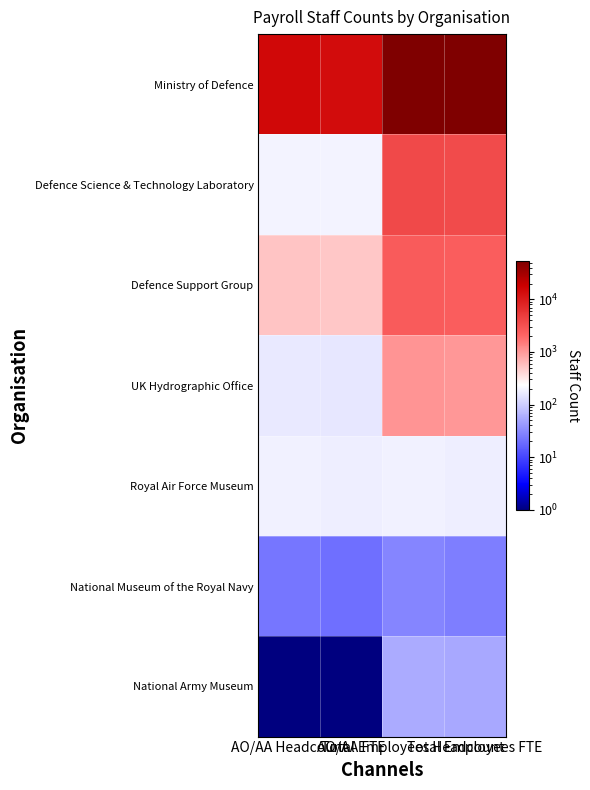

Reading left to right, what are all the values shown in this chart?

Ministry of Defence: AO/AA Headcount=14377	AO/AA FTE=13727	Total Employees Headcount=53661	Total Employees FTE=52118
Defence Science & Technology Laboratory: AO/AA Headcount=194	AO/AA FTE=191	Total Employees Headcount=3730	Total Employees FTE=3602
Defence Support Group: AO/AA Headcount=532	AO/AA FTE=515	Total Employees Headcount=2530	Total Employees FTE=2495
UK Hydrographic Office: AO/AA Headcount=162	AO/AA FTE=153	Total Employees Headcount=1050	Total Employees FTE=986
Royal Air Force Museum: AO/AA Headcount=181	AO/AA FTE=174	Total Employees Headcount=181	Total Employees FTE=174
National Museum of the Royal Navy: AO/AA Headcount=23	AO/AA FTE=20	Total Employees Headcount=29	Total Employees FTE=26
National Army Museum: AO/AA Headcount=1	AO/AA FTE=1	Total Employees Headcount=56	Total Employees FTE=54